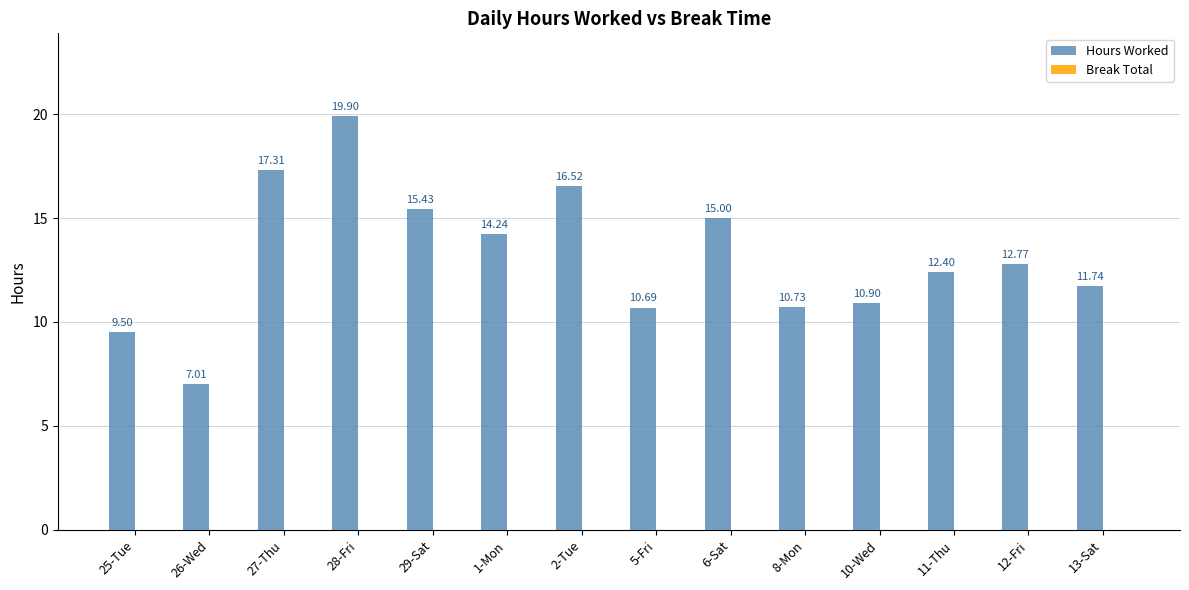

What is the ratio of the value at 28-Fri to the value at 12-Fri?

1.6